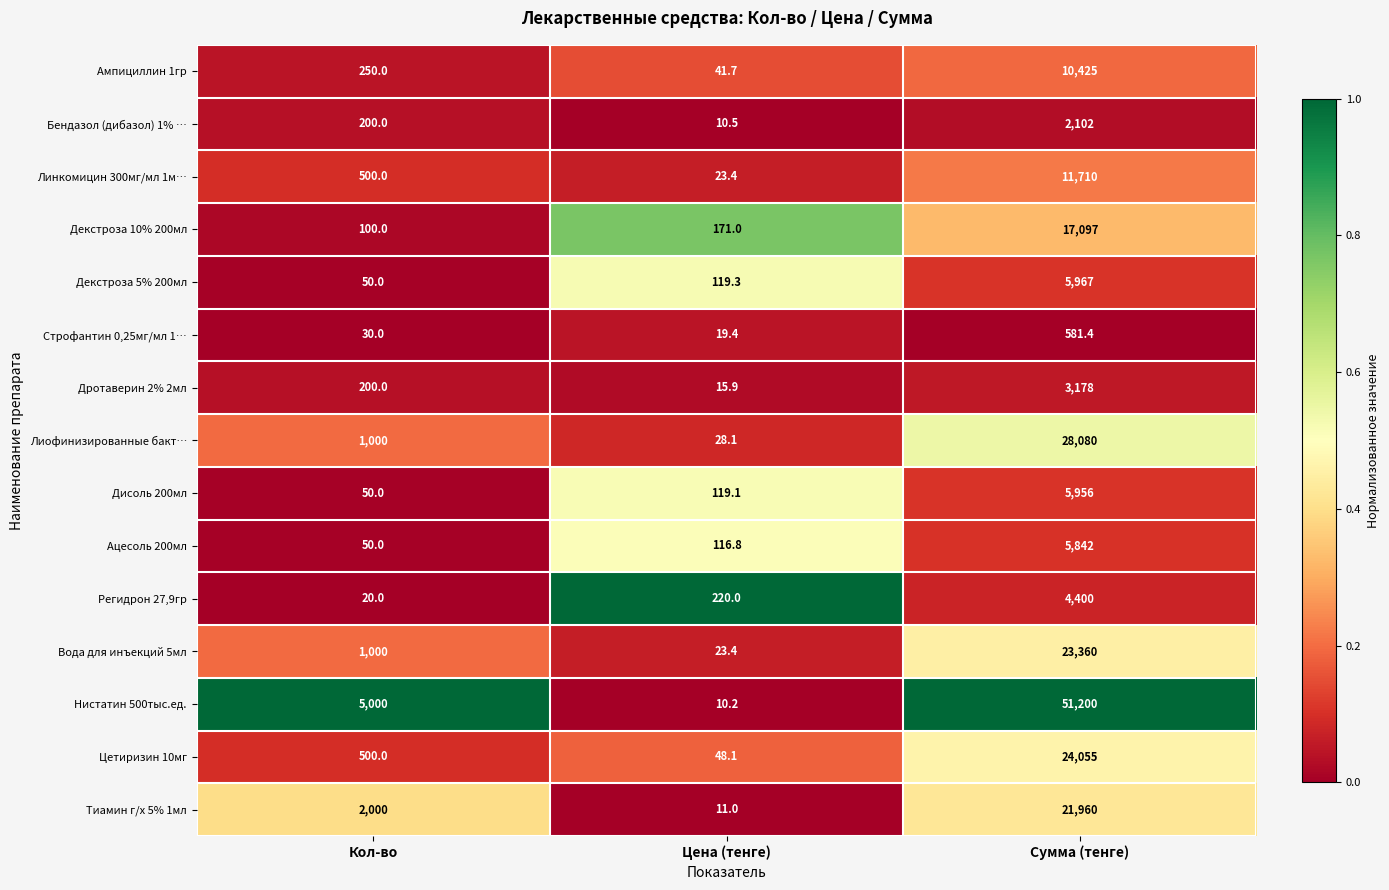

What is the total value across all series at Сумма (тенге)?

215913.4